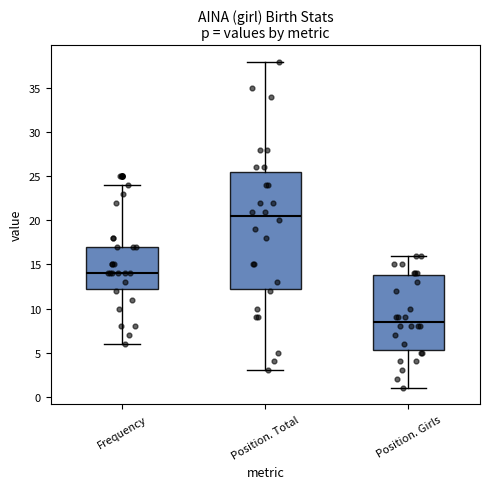

Which box has the highest median line?

Position. Total